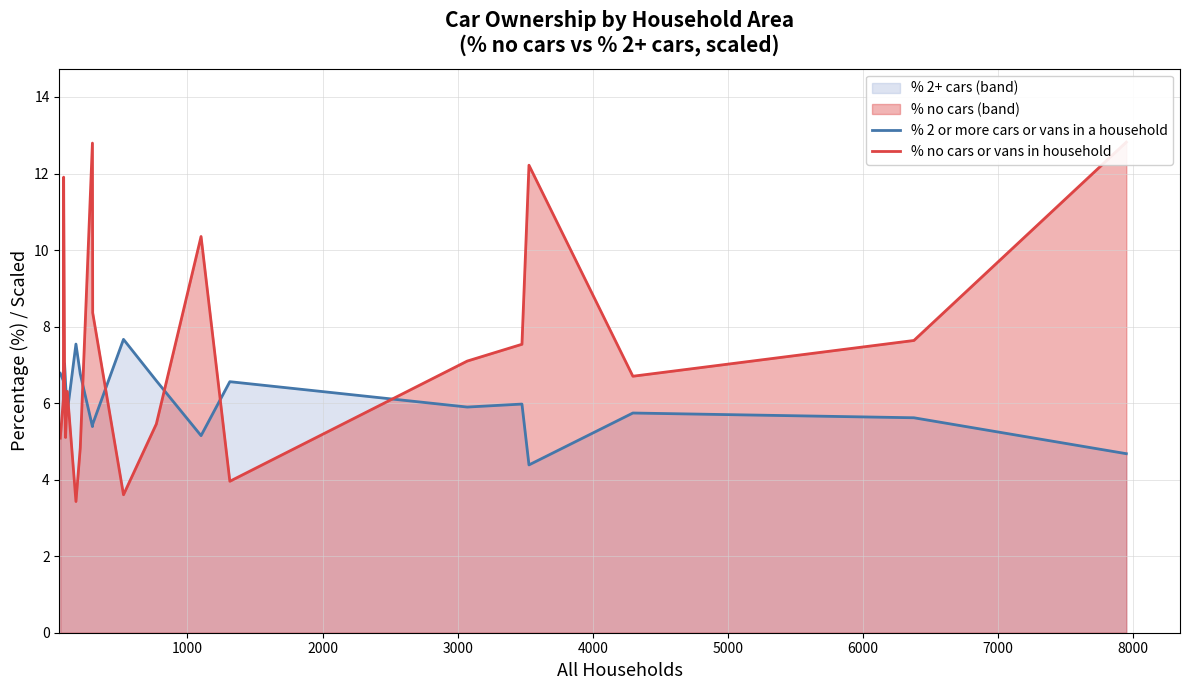

What is the maximum value for % 2 or more cars or vans in a household?

7.7